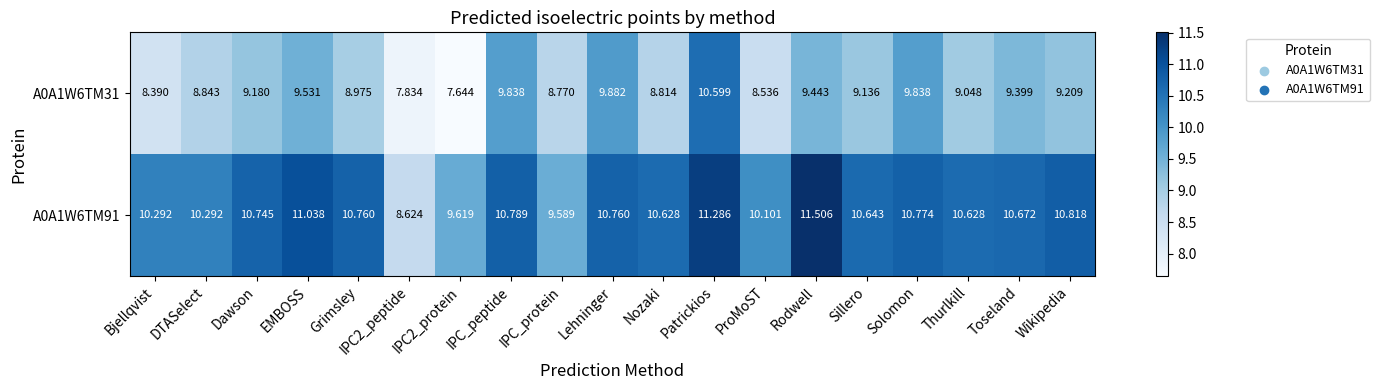

How many series are shown in this chart?

2